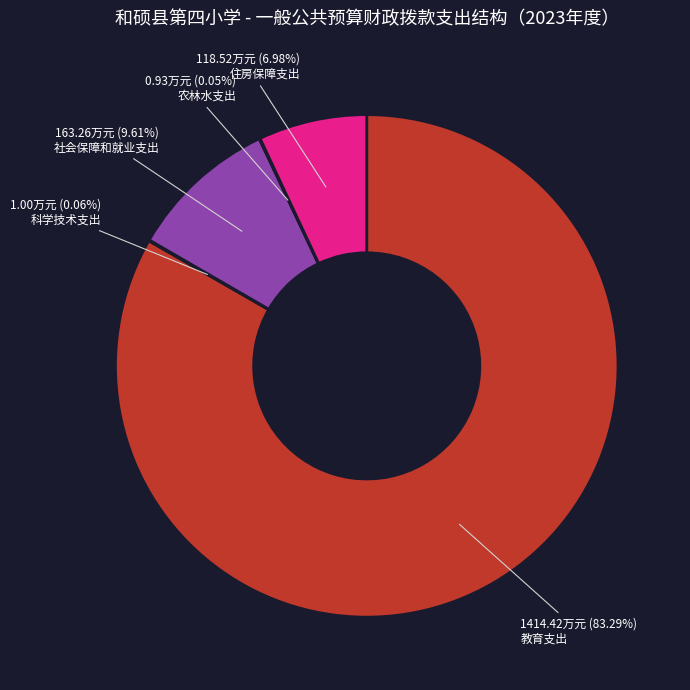

Is there a majority slice in this chart?

Yes